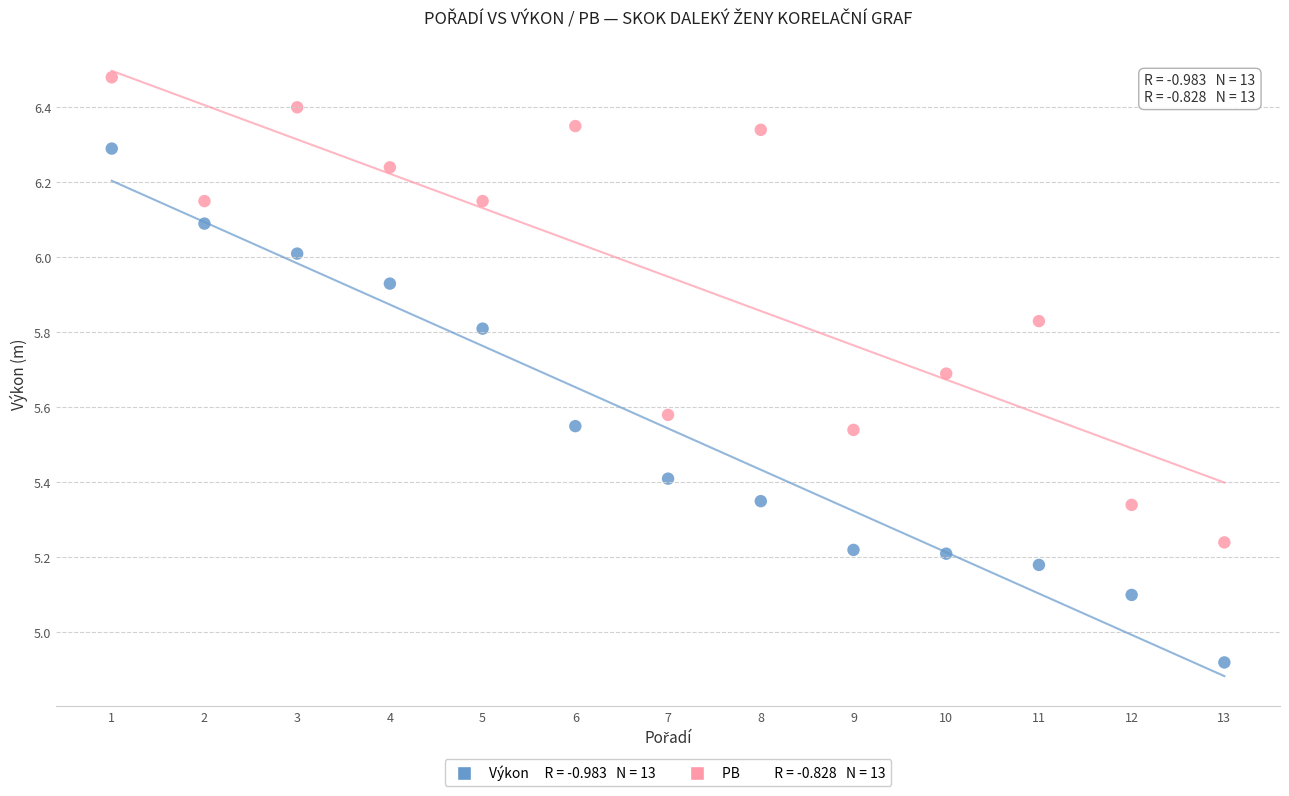

Across all data points, what is the range of Y values (max minus min)?

1.6